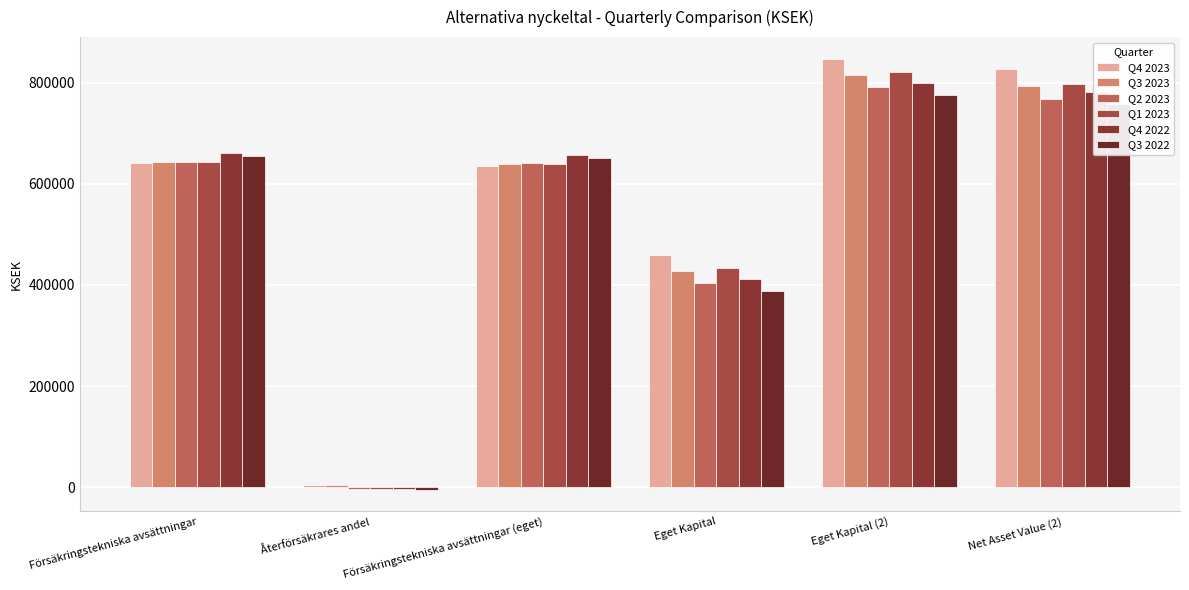

How many bars are there in each group?

6